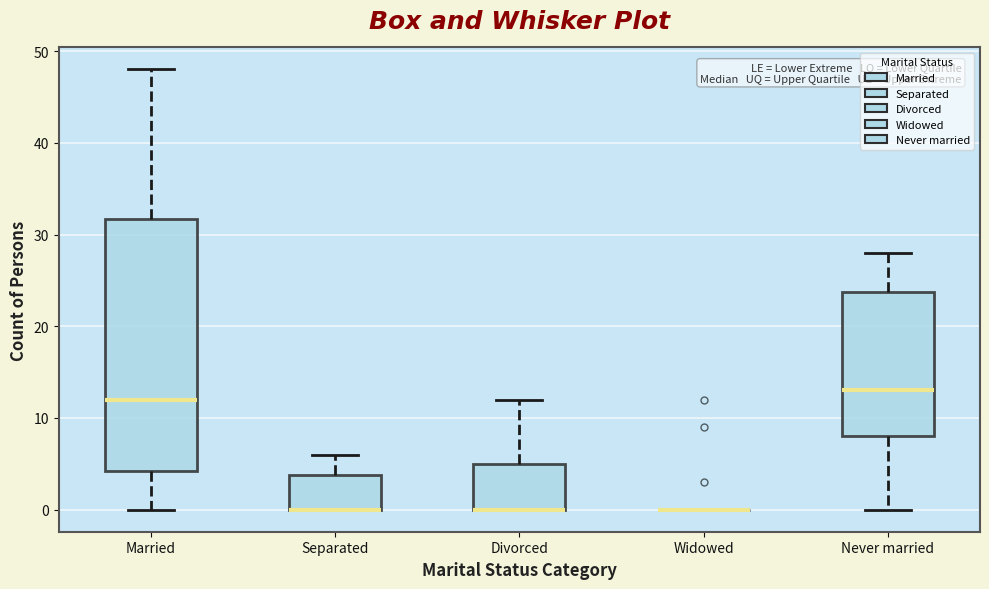

Reading left to right, read every box against the y-axis: the position of its median line, the range the box covers, and the ends of its whiskers. The values are not printed on the chart, so give them approximately, as read against the axis.

Married: median 12, box 4 to 32, whiskers 0 to 48
Separated: median 0 (drawn on the box's lower edge), box 0 to 4, whiskers 0 to 6
Divorced: median 0 (drawn on the box's lower edge), box 0 to 5, whiskers 0 to 12
Widowed: box collapsed to a line at 0, whiskers 0 to 0
Never married: median 13, box 8 to 24, whiskers 0 to 28